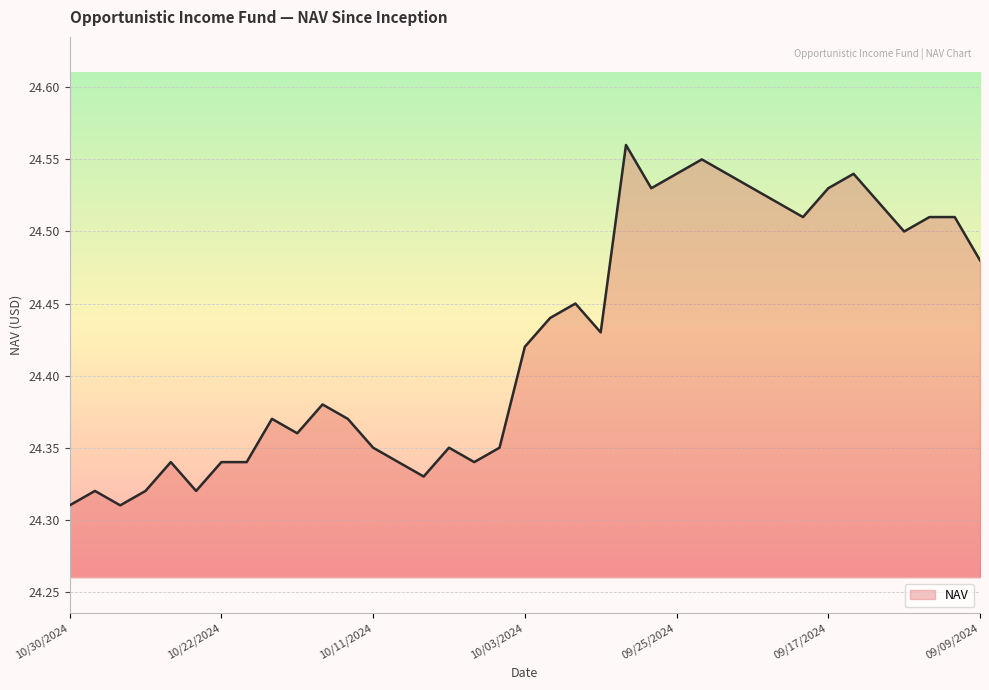

Where is the data nearest to the value 24?

10/30/2024